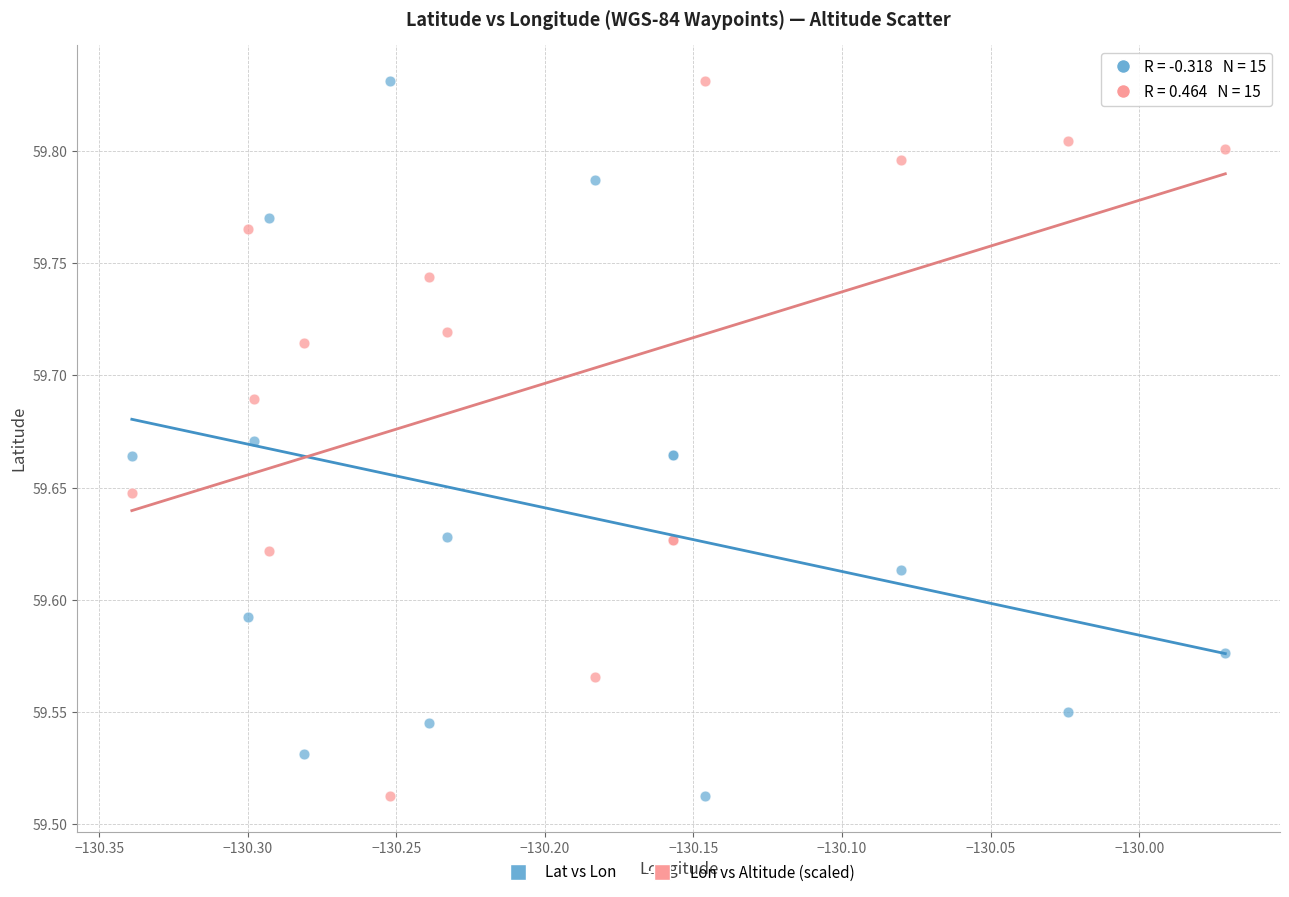

What is the X range (max minus min) for the scatter plot?

0.4